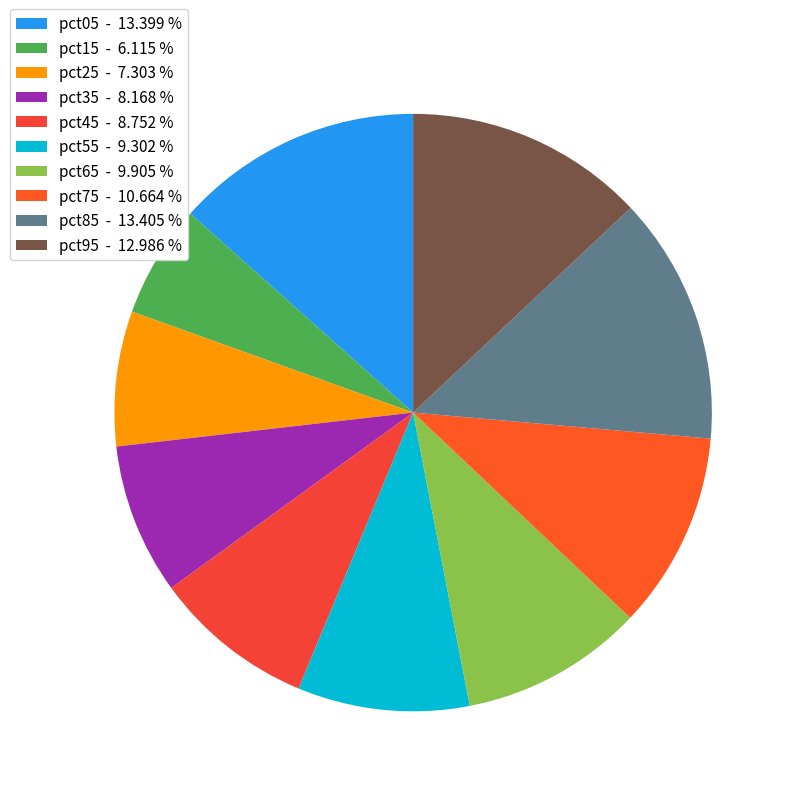

The pct35 slice represents 8% of the pie. True or false?

True